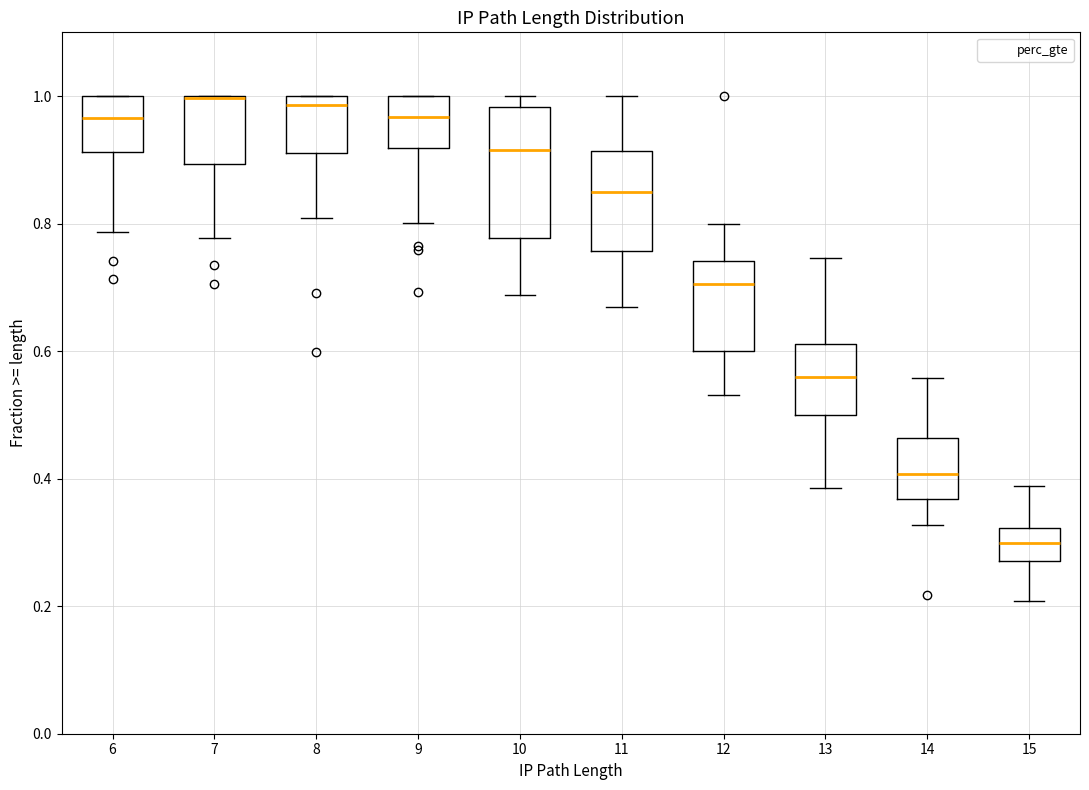

Comparing the boxes themselves (not the whiskers), which one is the tallest?

10